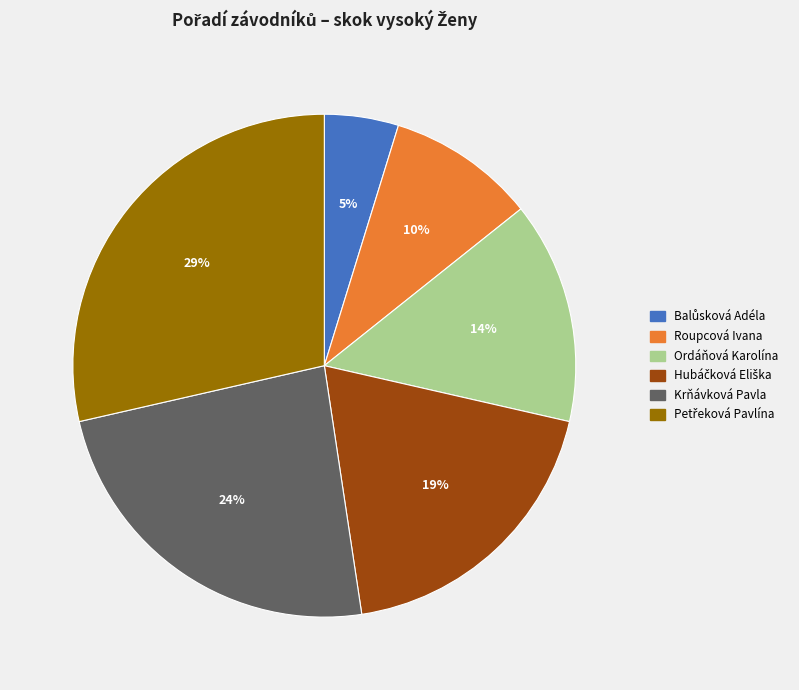

Do Ordáňová Karolína and Roupcová Ivana together represent more than half of the pie?

No